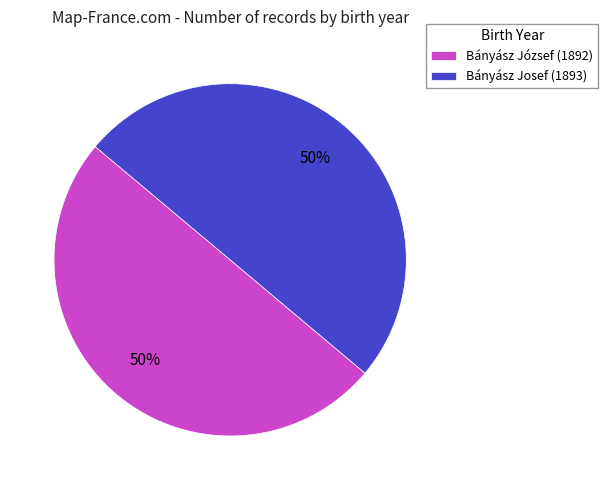

Is the sum of Bányász József (1892) and Bányász Josef (1893) greater than half?

Yes